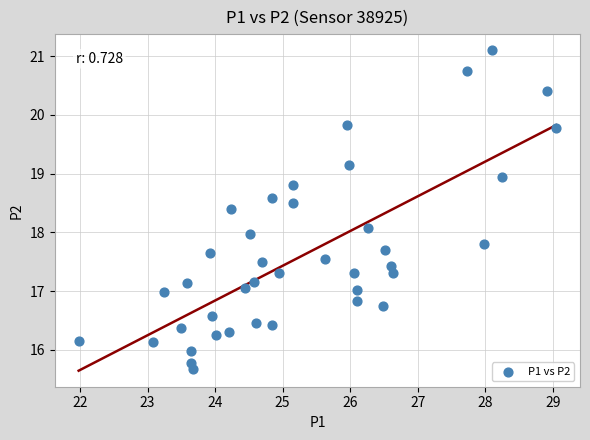

What is the range of Y values (max minus min)?

5.4